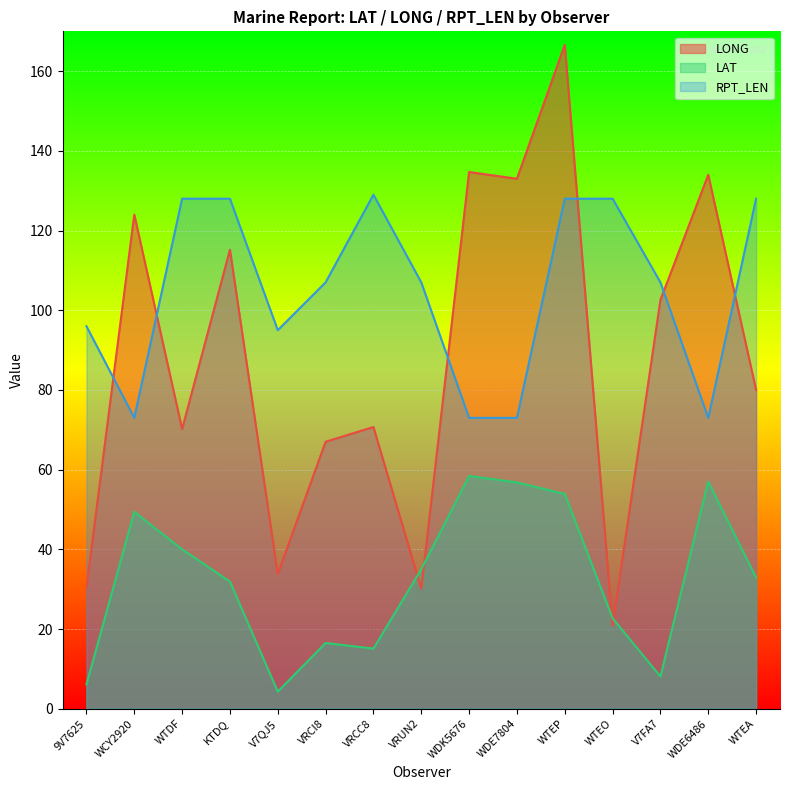

How many interior local valleys does the LONG series have?

5